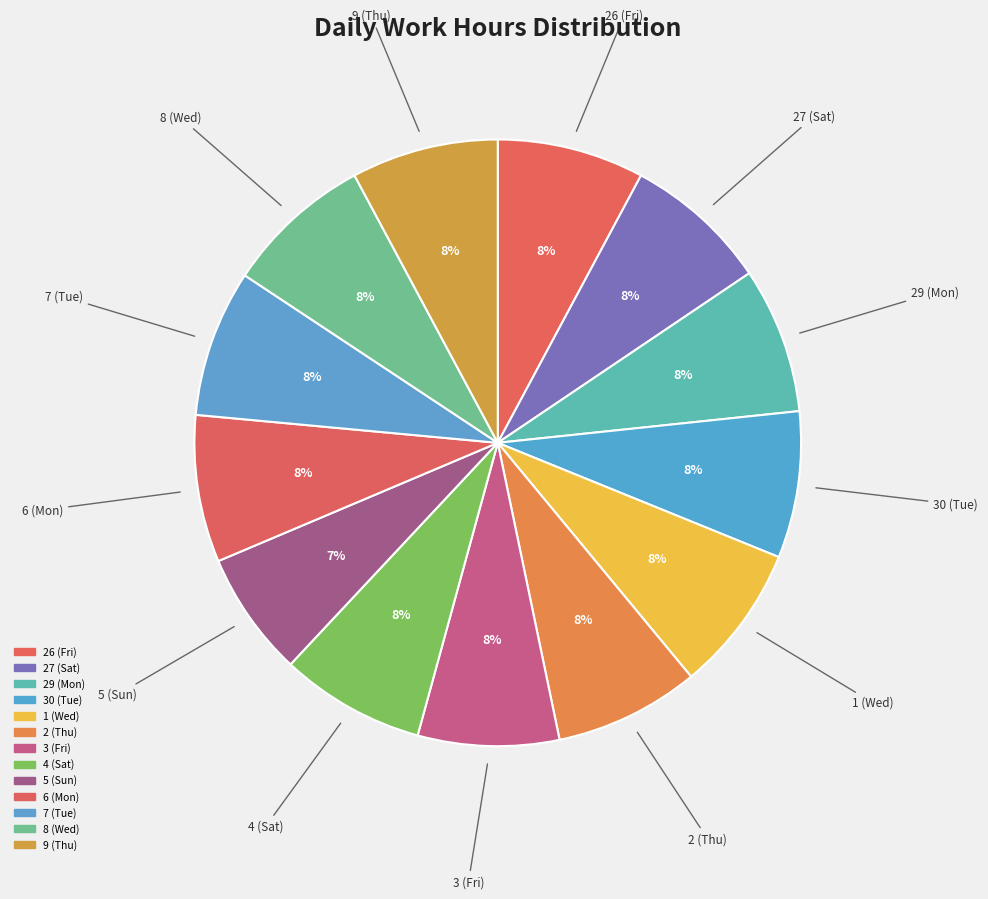

Combined, what portion of the pie is 7 (Tue) and 27 (Sat)?

15.6%